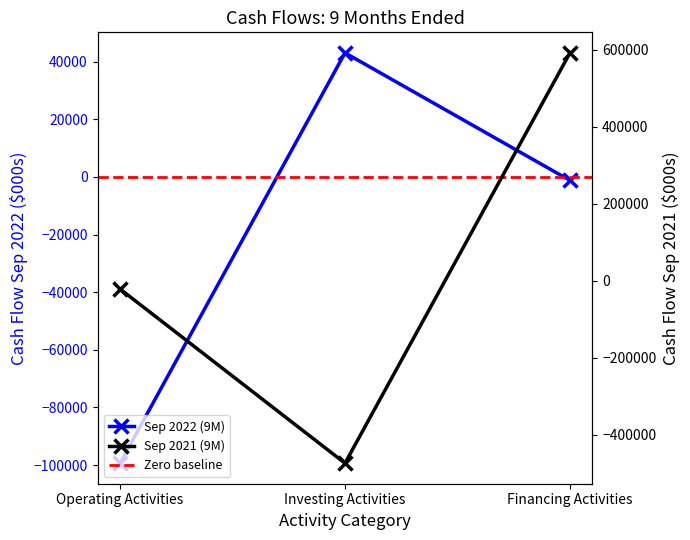

What position from the left is Investing Activities?

2